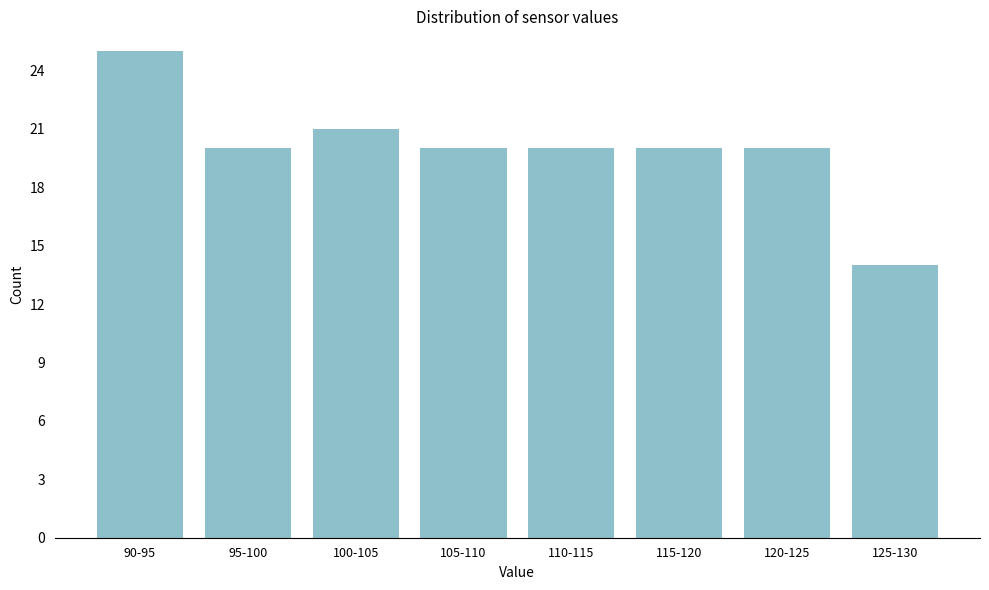

Reading left to right, extract all data points from this chart.

25	20	21	20	20	20	20	14